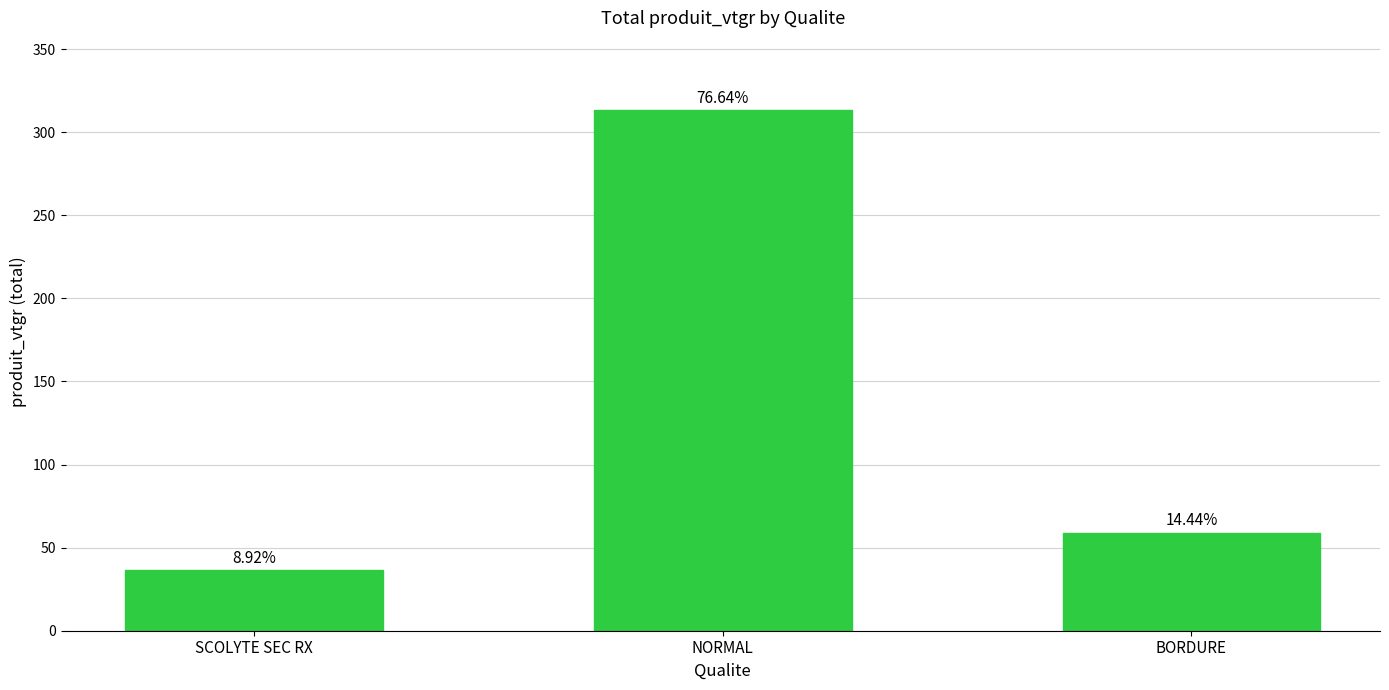

How many bars are there in total?

3